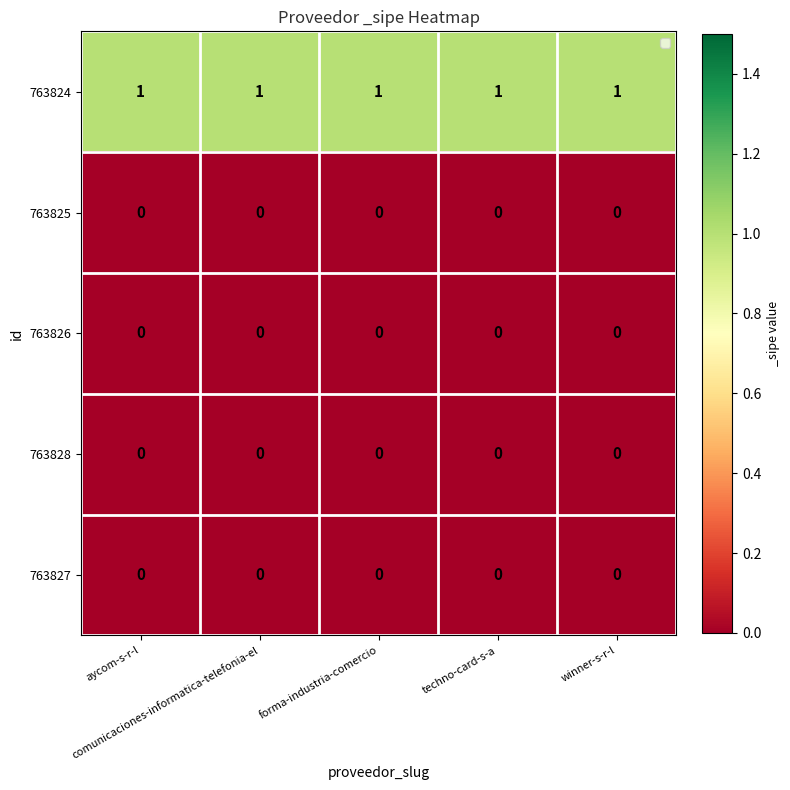

Which series has the largest total across all categories?

763824